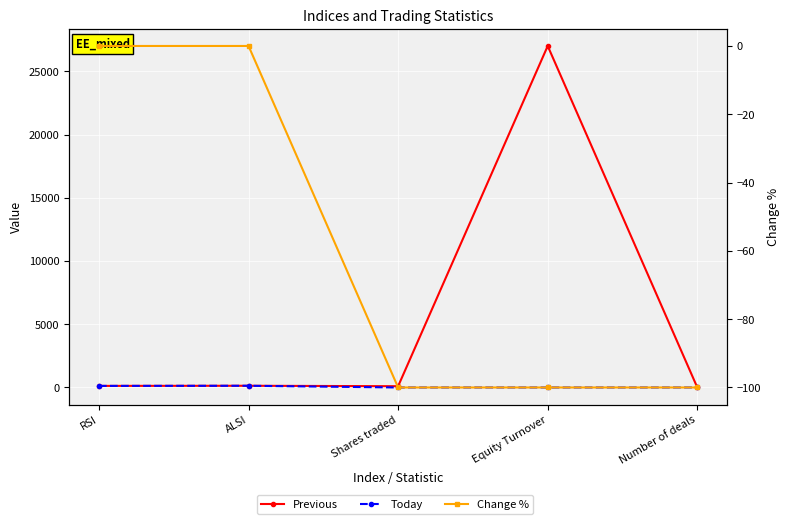

Which has a higher value, Equity Turnover or Shares traded?

Equity Turnover